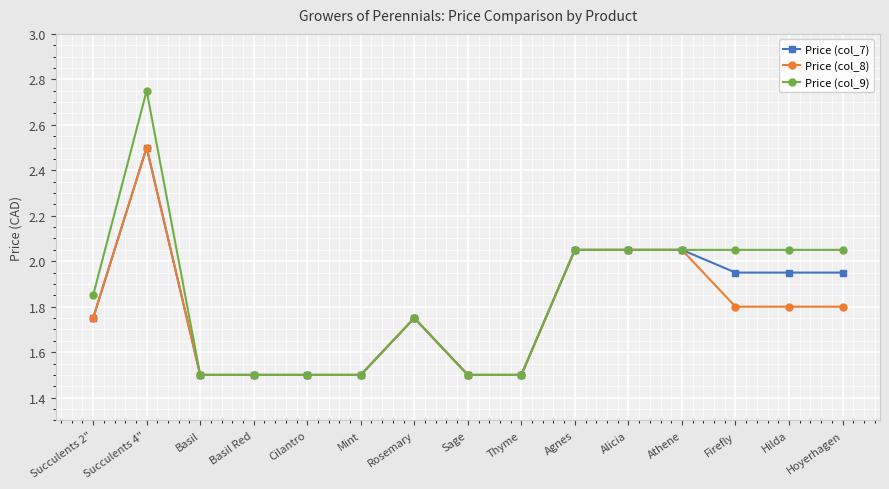

The value of Price (col_7) at Hilda is 0.4. True or false?

False